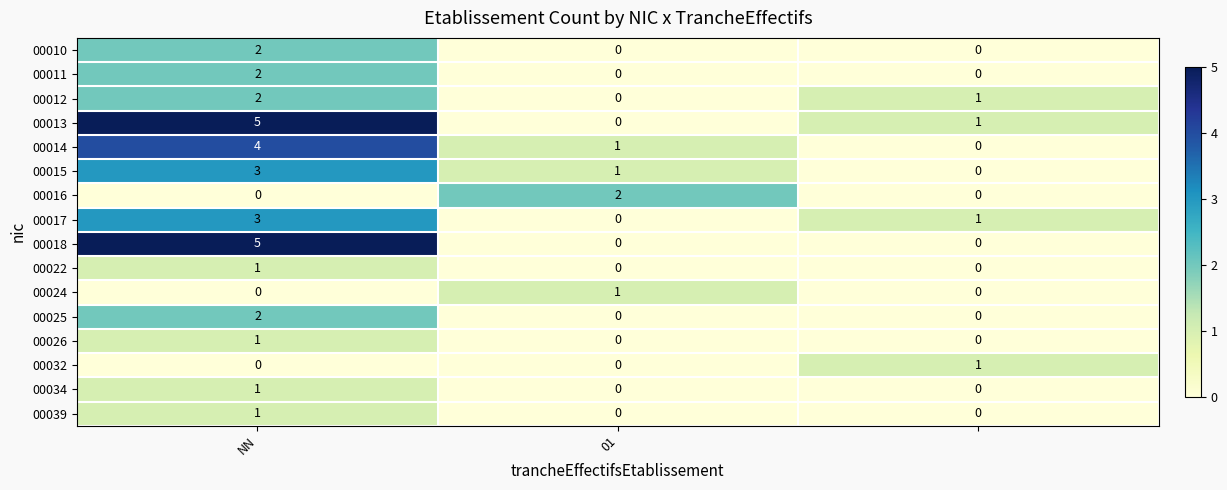

What is the difference between the maximum and minimum values in the 00013 series?

5